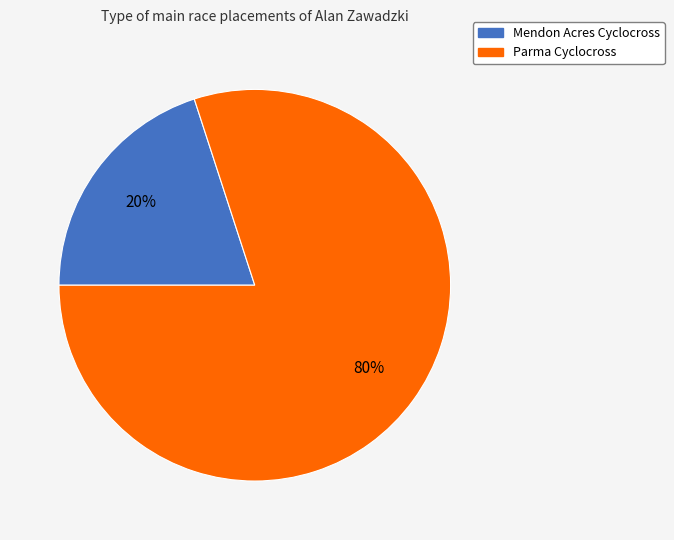

What percentage is the Parma Cyclocross slice, to the nearest percent?

80%